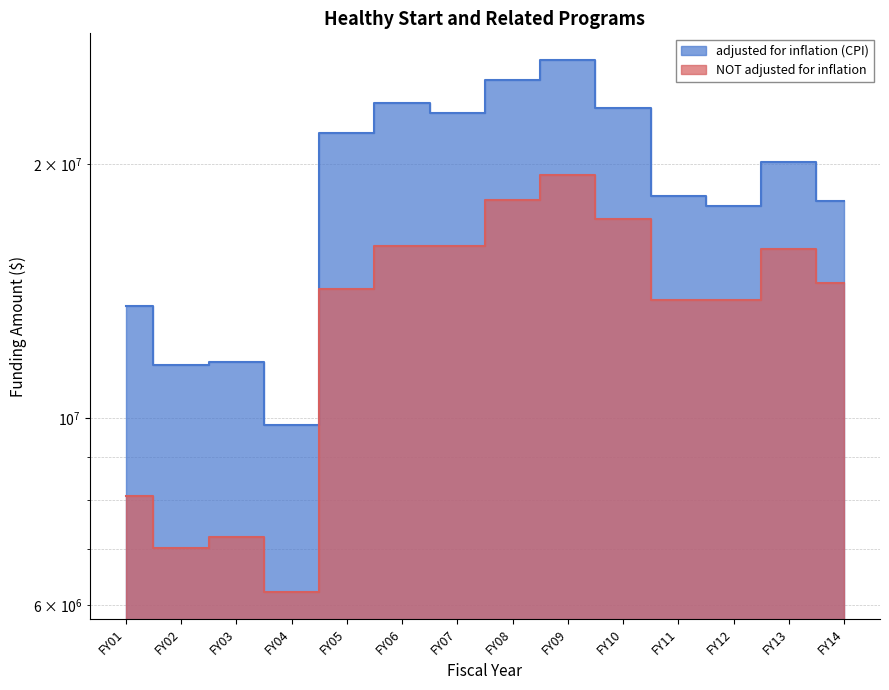

What is the difference between the maximum and minimum values in the NOT adjusted for inflation series?

13186468